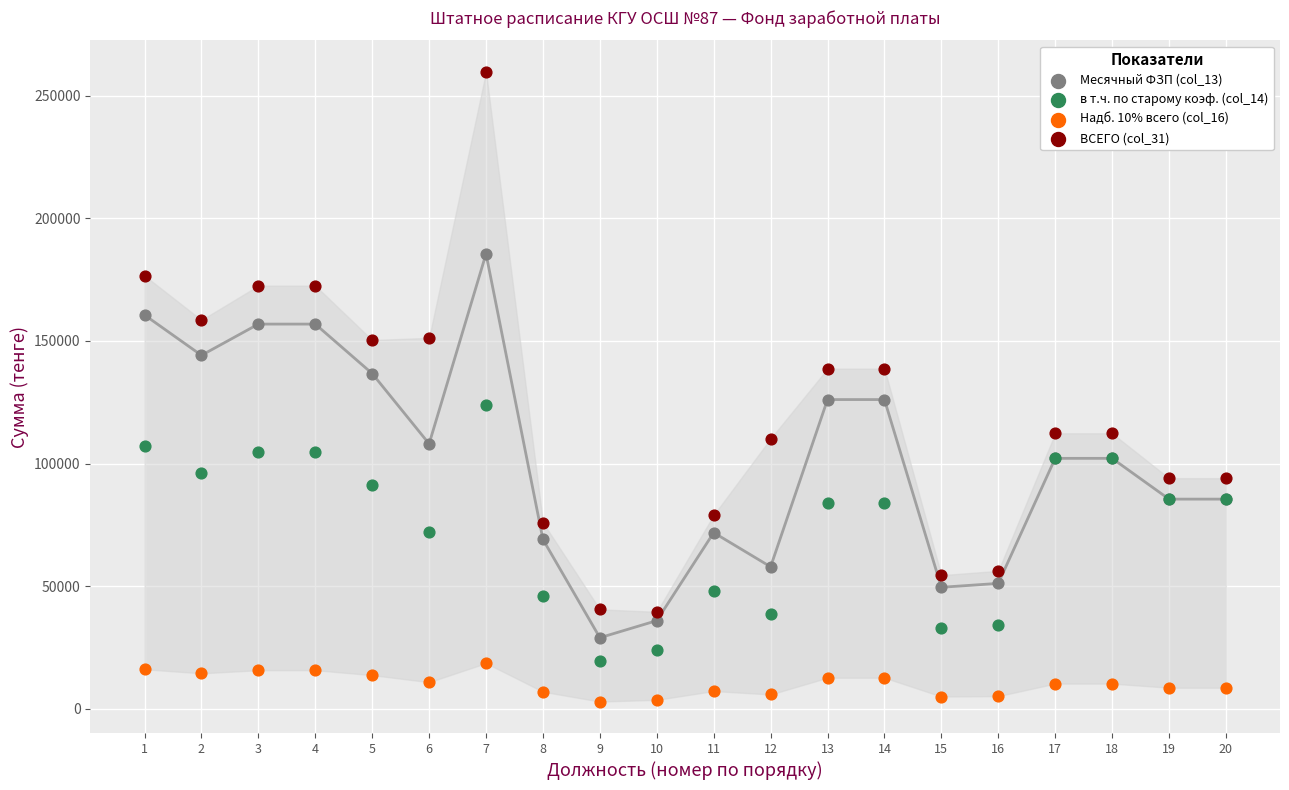

Which series has the widest spread of Y values?

ВСЕГО (col_31)